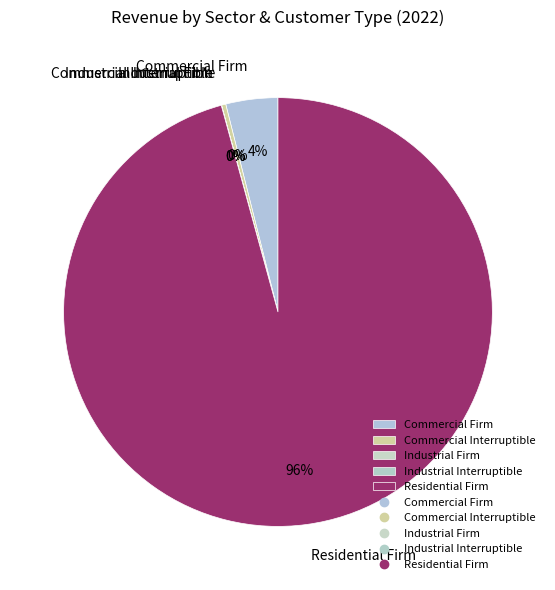

To the nearest percent, what portion does Residential Firm represent?

96%